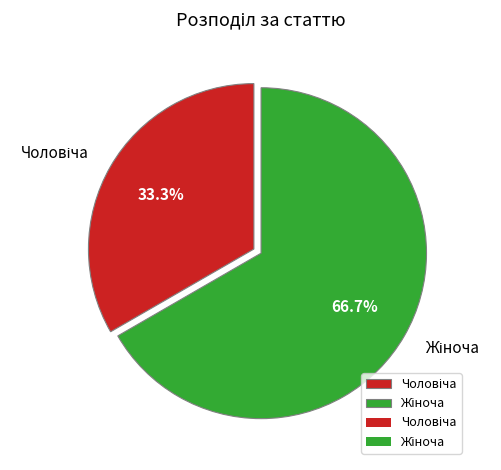

Is there a majority slice in this chart?

Yes